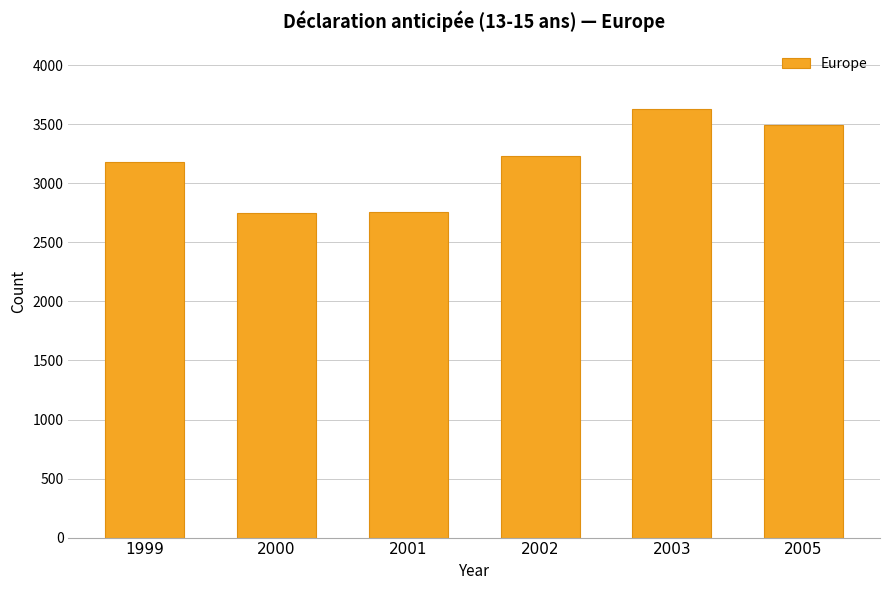

What is the sum of all values?

19054.0